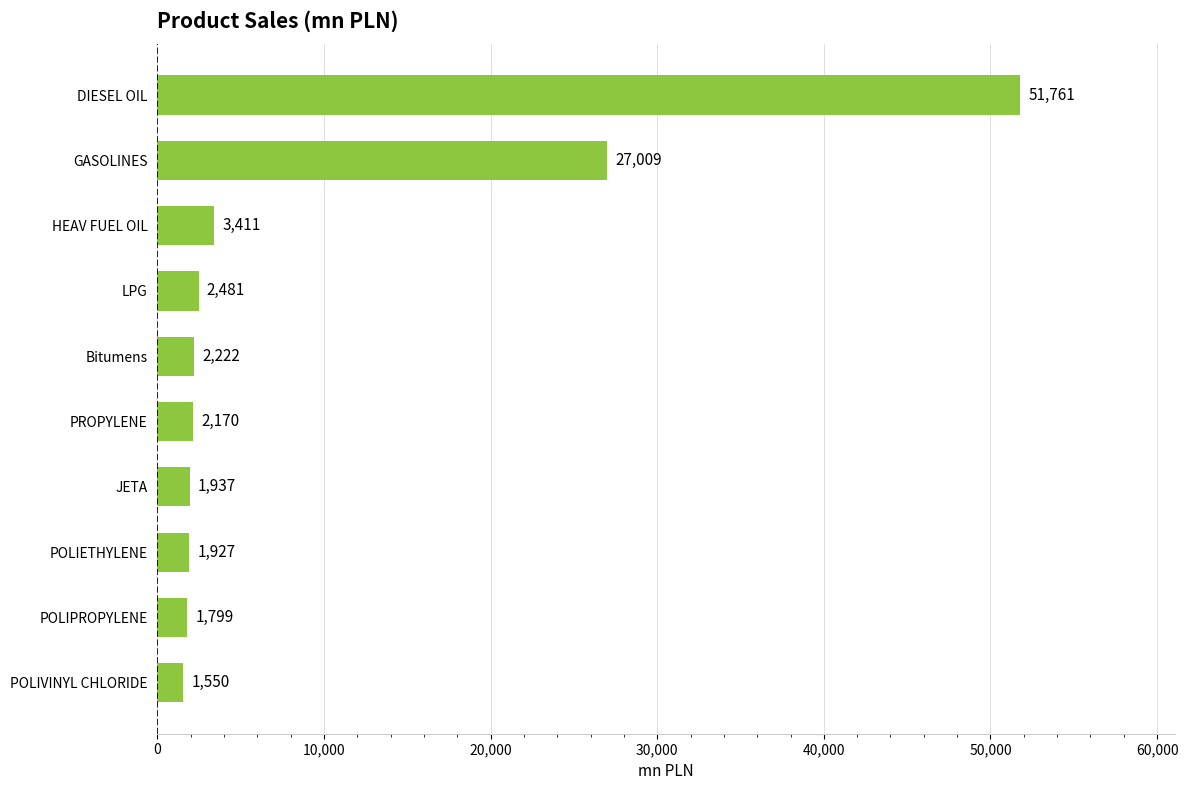

Reading bottom to top, what are all the values shown in this chart?

1550	1799	1927	1937	2170	2222	2481	3411	27009	51761